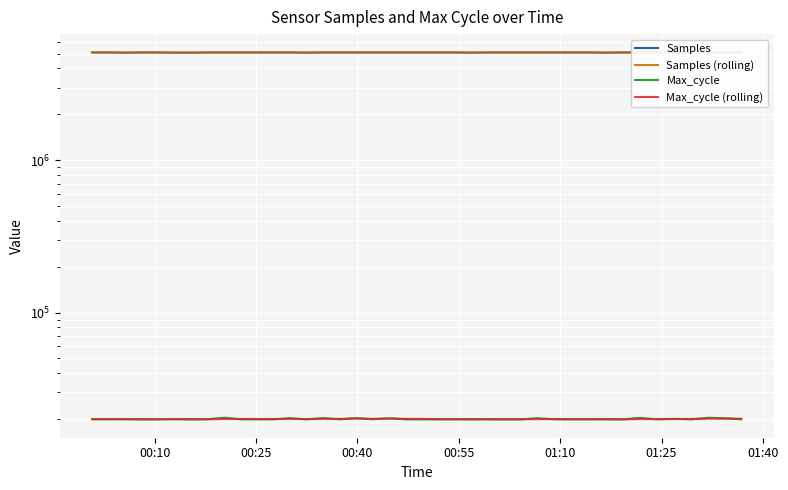

Count the number of data series in this chart.

4